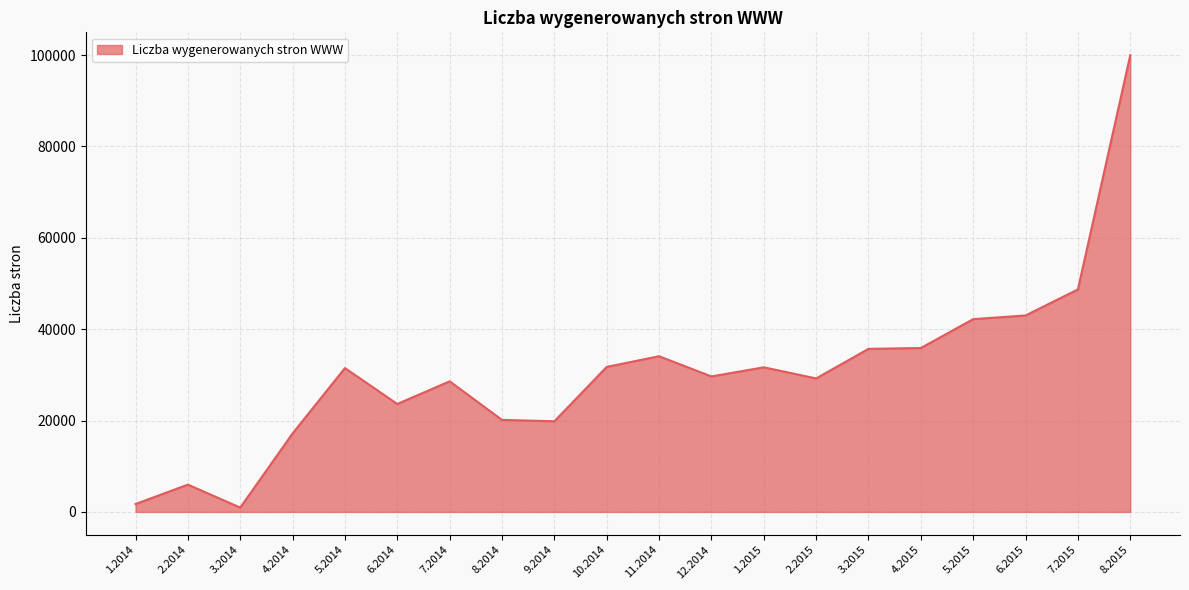

What is the difference between the values at 2.2014 and 6.2014?

17653